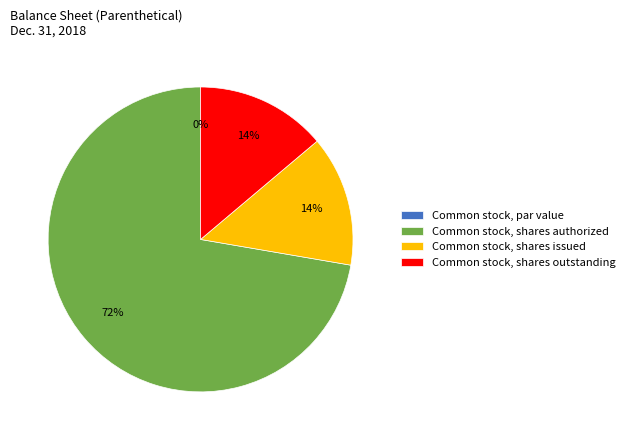

Which category has the biggest portion of the pie?

Common stock, shares authorized